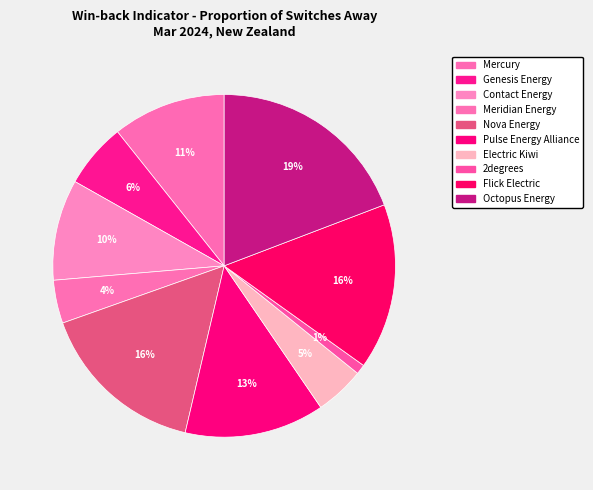

Count the number of slices in the pie.

10